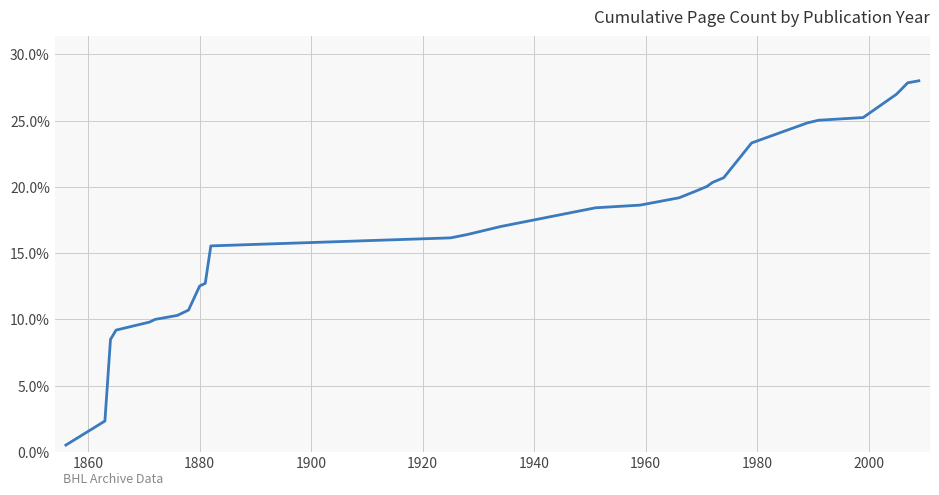

What is the difference between the maximum and minimum values?

27.5